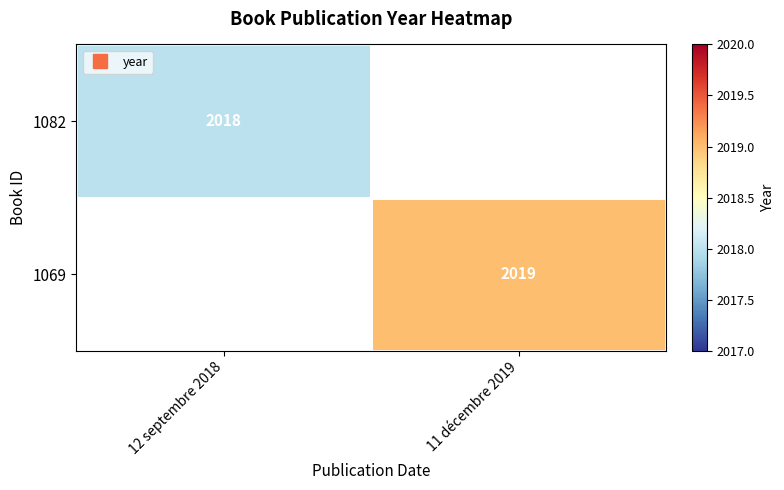

List the series in order of their peak value, lowest first.

1082, 1069